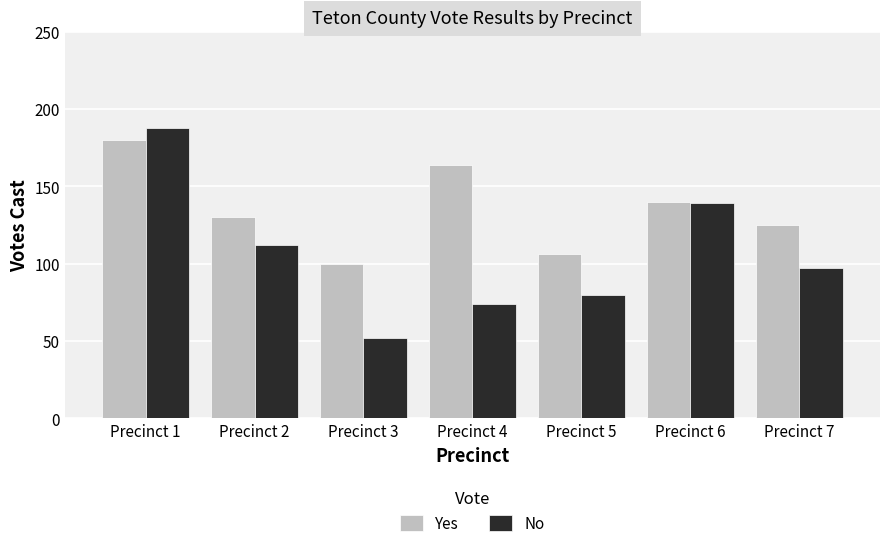

At how many categories does at least one series exceed 143?

2